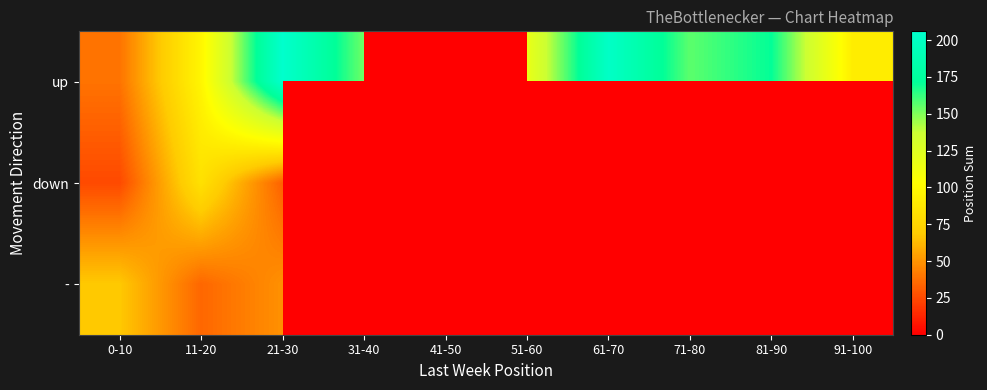

Rank the series by their maximum value, from lowest to highest.

-, down, up